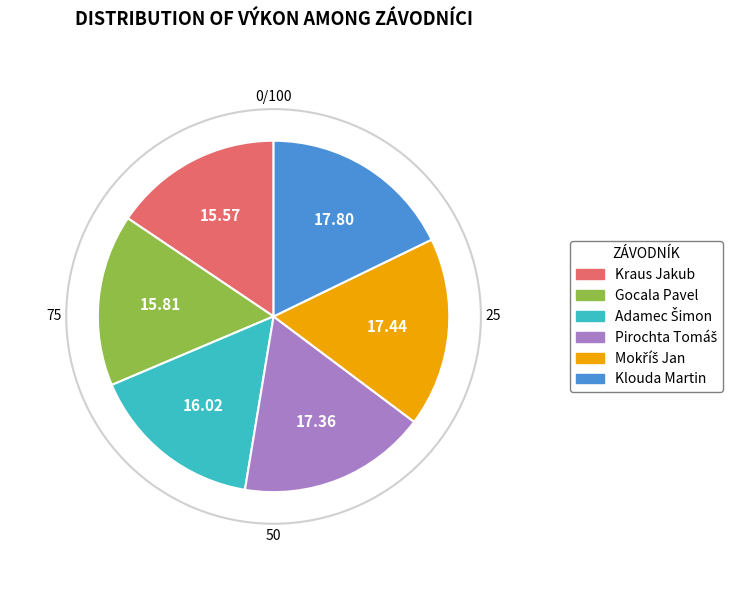

Count the number of slices in the pie.

6